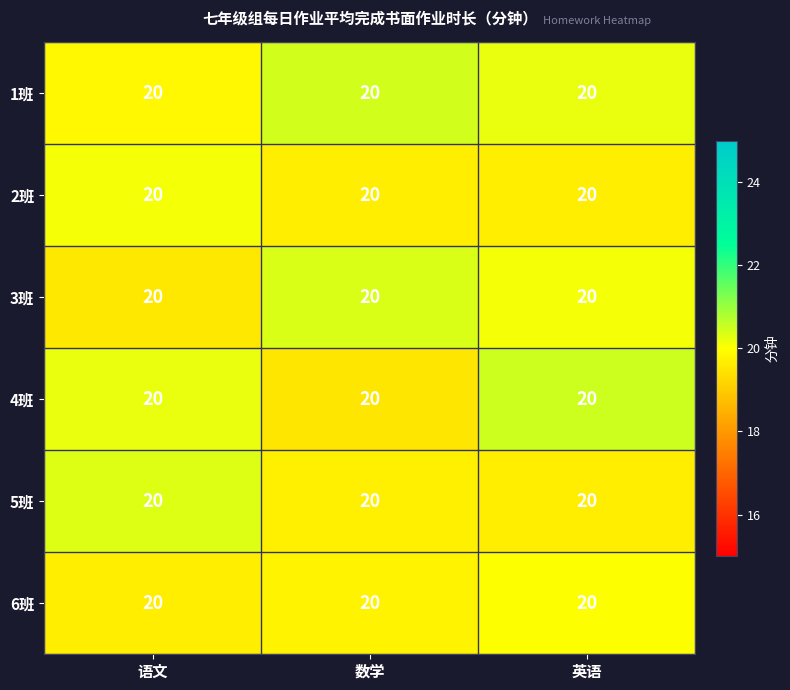

What is the difference between the 5班 values at 语文 and 英语?

0.7